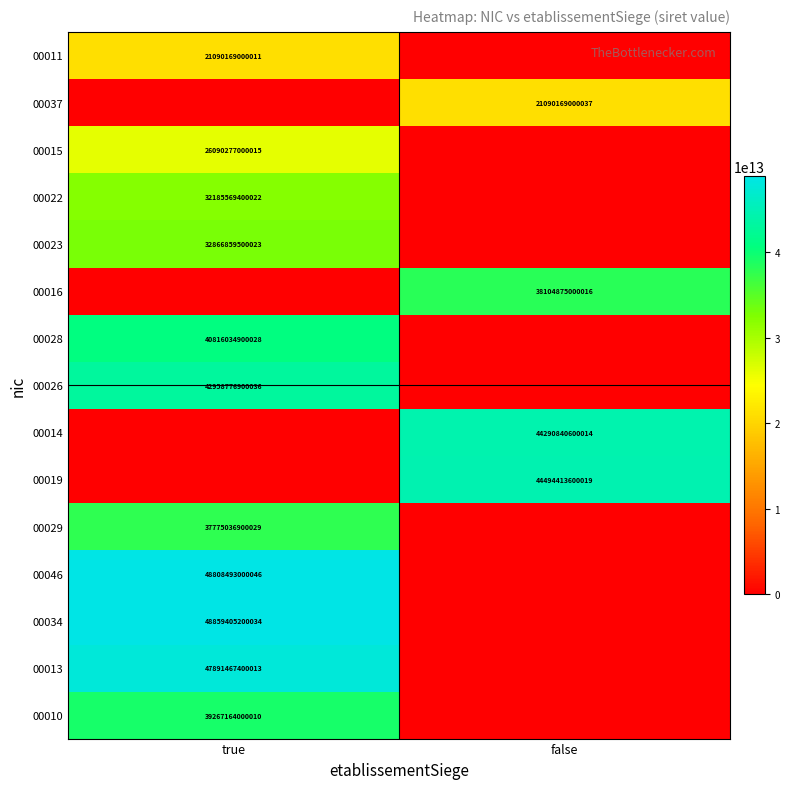

Which has a higher value, true or false?

true